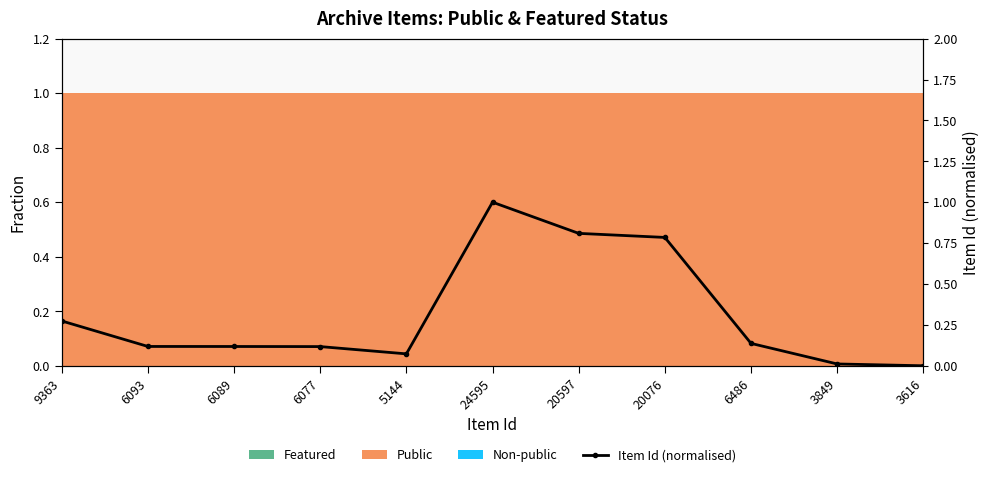

What is the difference between the maximum and second lowest values?

1.0